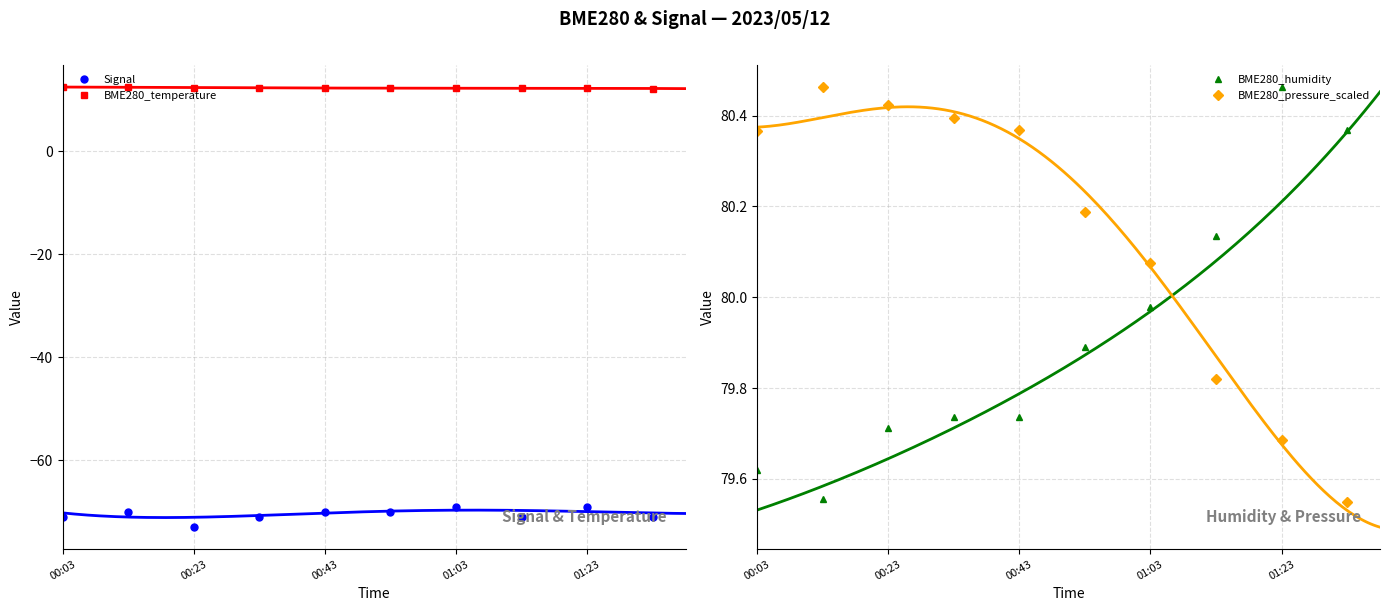

Where is the first local minimum for Signal?

00:23